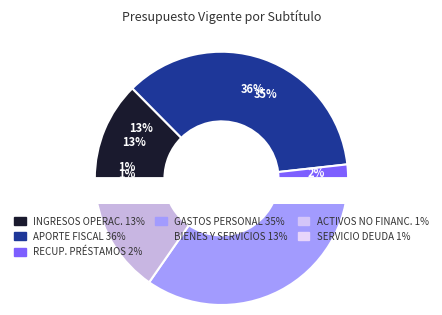

What percentage do APORTE FISCAL and ADQUISICIÓN DE ACTIVOS NO FINANCIEROS together represent?

36.9%